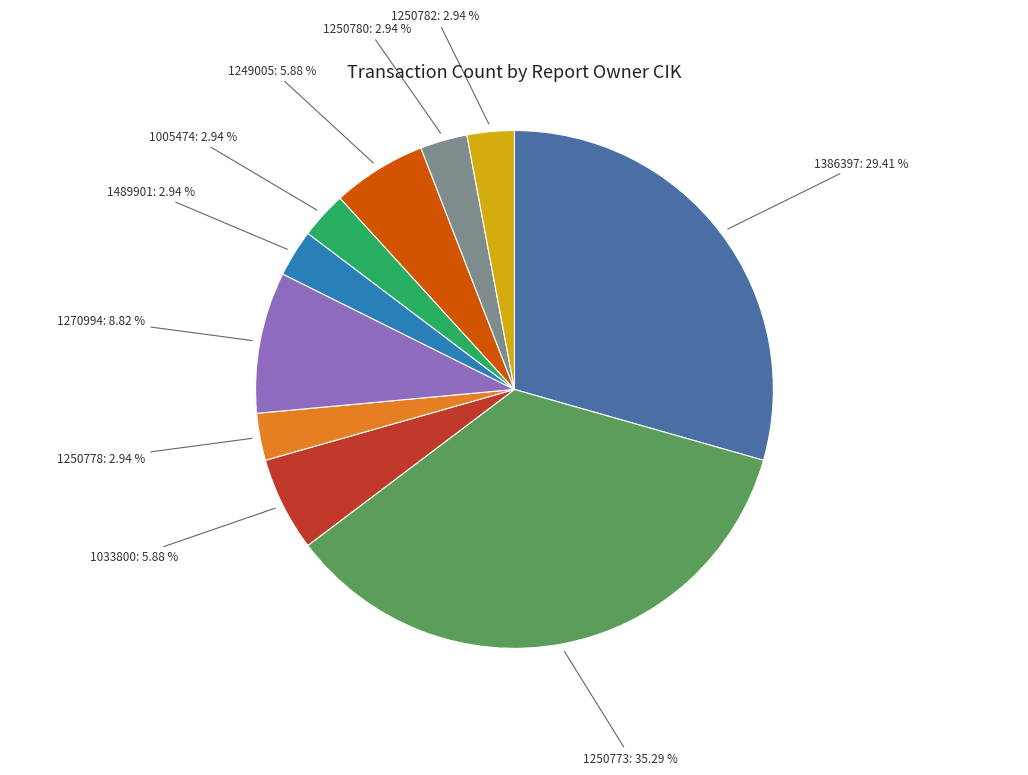

Does any single category account for the majority?

No